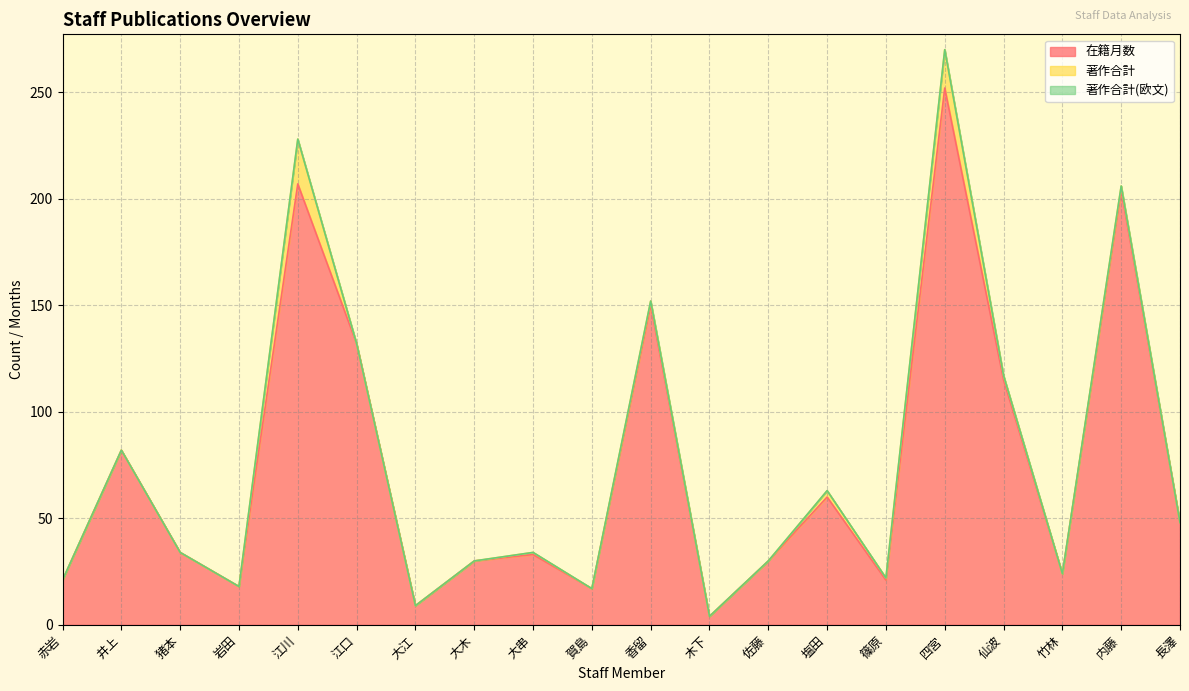

Rank the series at 猪本 from highest to lowest value.

在籍月数, 著作合計, 著作合計(欧文)